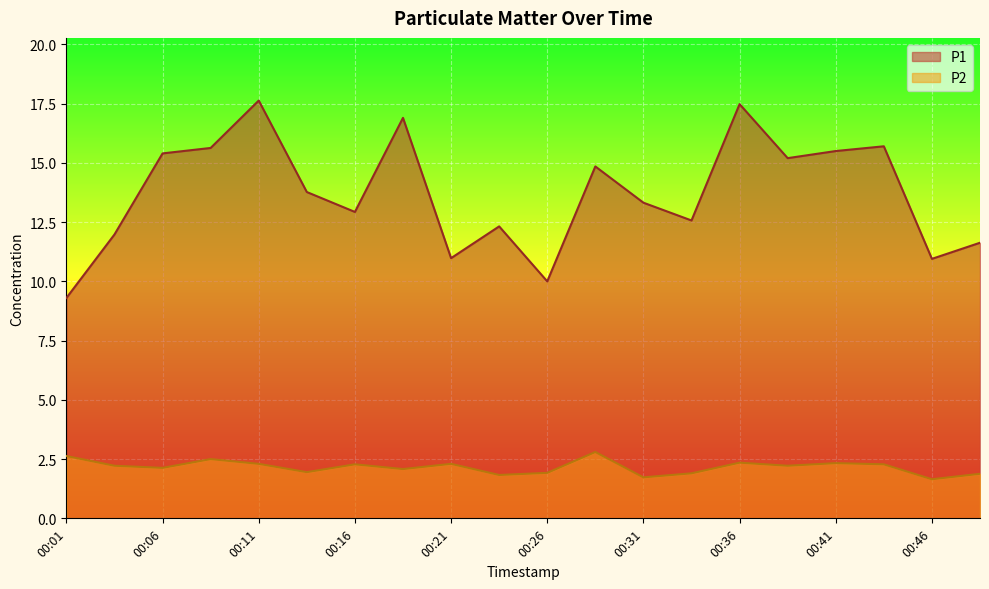

At which label is P1 closest to 13?

00:16